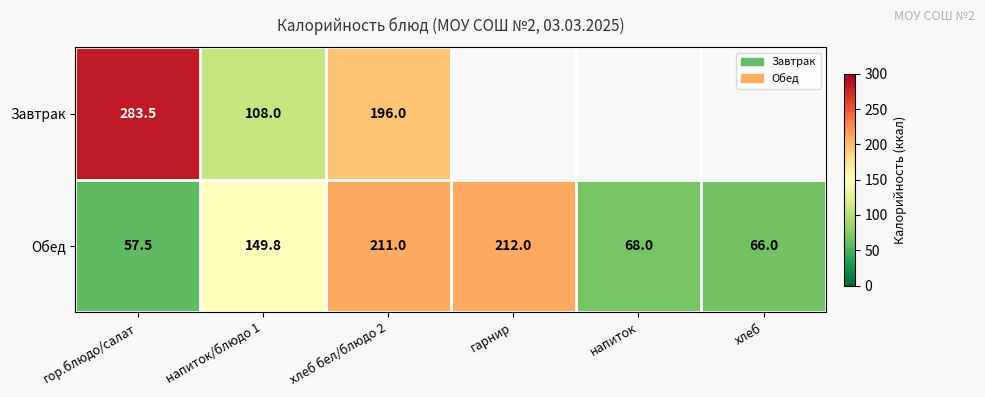

Rank the series at напиток from lowest to highest value.

Завтрак, Обед